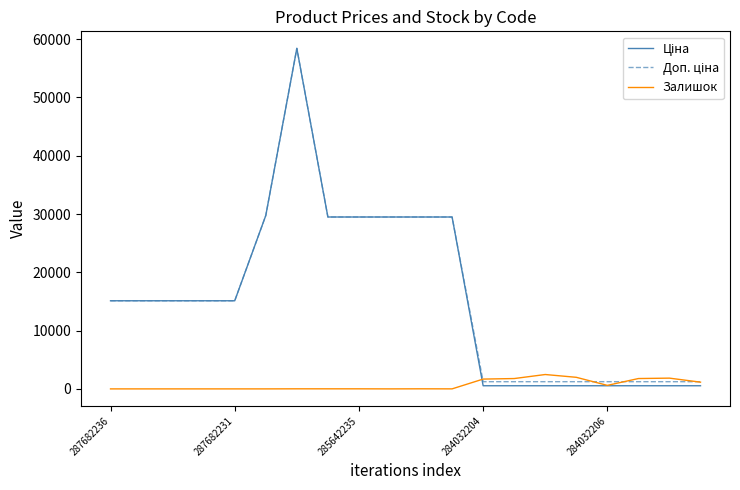

What is the greatest value displayed?

58426.5